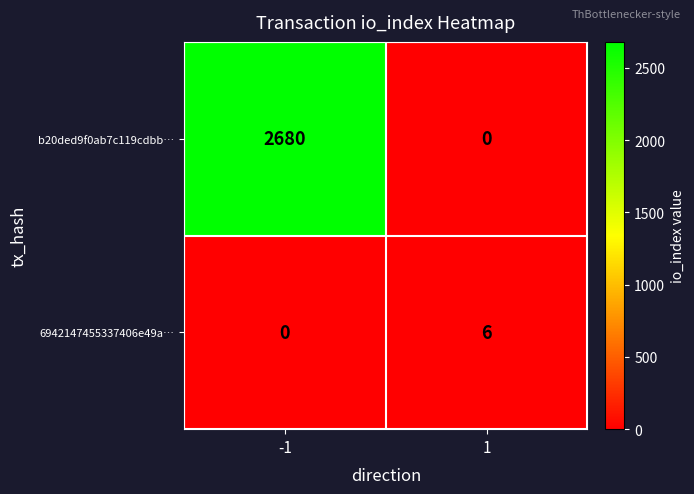

How many categories are shown in the chart?

2